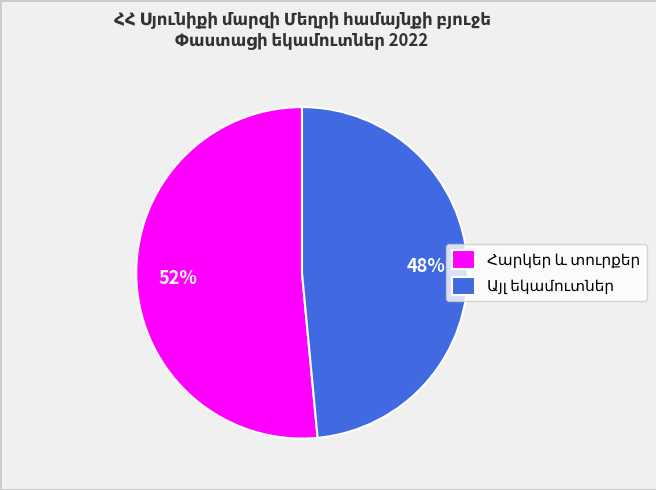

Is there a majority slice in this chart?

Yes